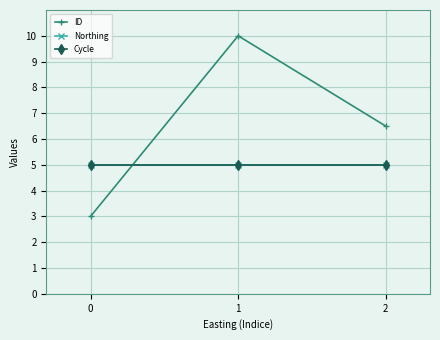

Is this an area chart (filled region under the line)?

No